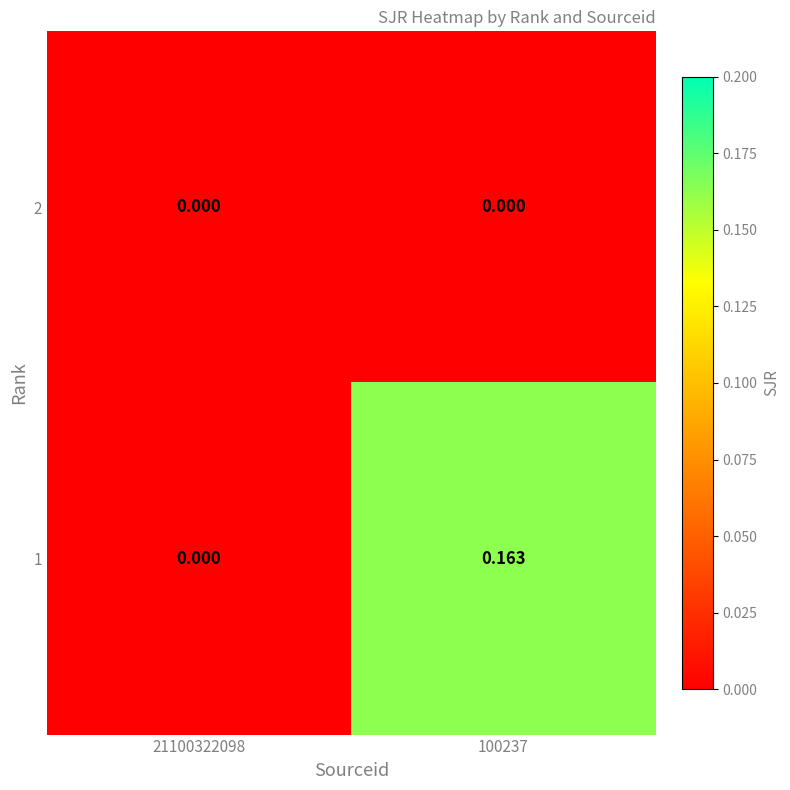

Is the value of 1 at 100237 greater than the value of 2 at 100237?

Yes